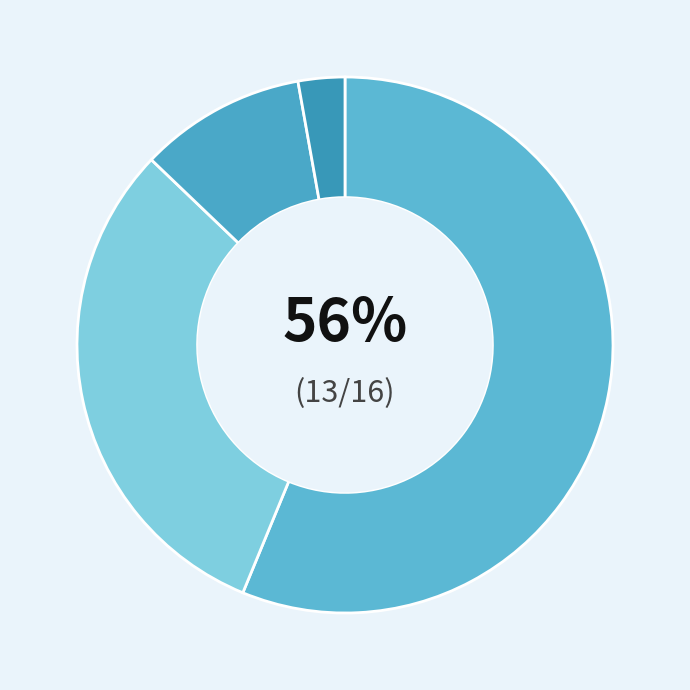

To the nearest percent, what is the average slice percentage?

25%